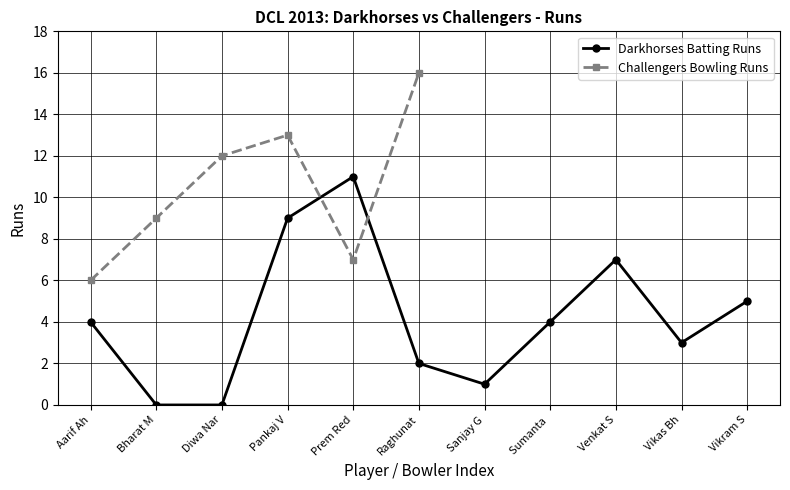

True or false: Darkhorses Batting Runs has a value of 9 at Pankaj V.

True